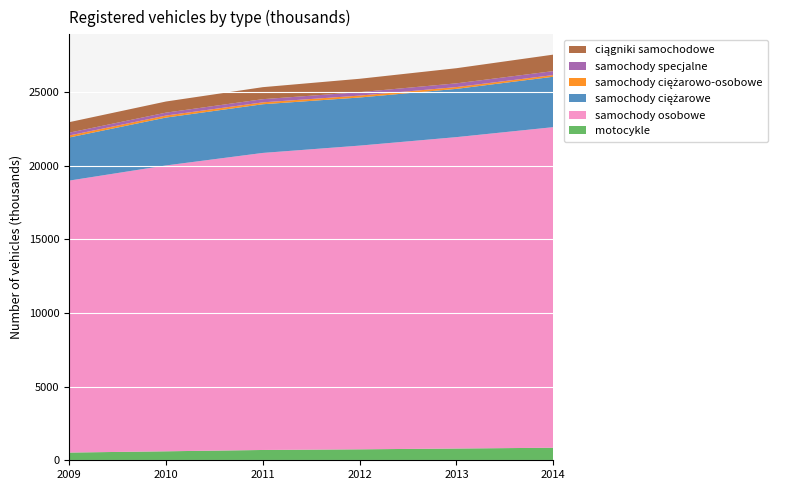

Reading right to left, extract all data points from this chart.

motocykle: 2014=851	2013=798	2012=743	2011=699	2010=609	2009=524
samochody osobowe: 2014=21753	2013=21129	2012=20608	2011=20155	2010=19395	2009=18451
samochody ciężarowe: 2014=3420	2013=3274	2012=3264	2011=3303	2010=3249	2009=2924
samochody ciężarowo-osobowe: 2014=114	2013=122	2012=129	2011=128	2010=136	2009=135
samochody specjalne: 2014=269	2013=253	2012=233	2011=216	2010=198	2009=192
ciągniki samochodowe: 2014=1118	2013=1027	2012=908	2011=815	2010=755	2009=713